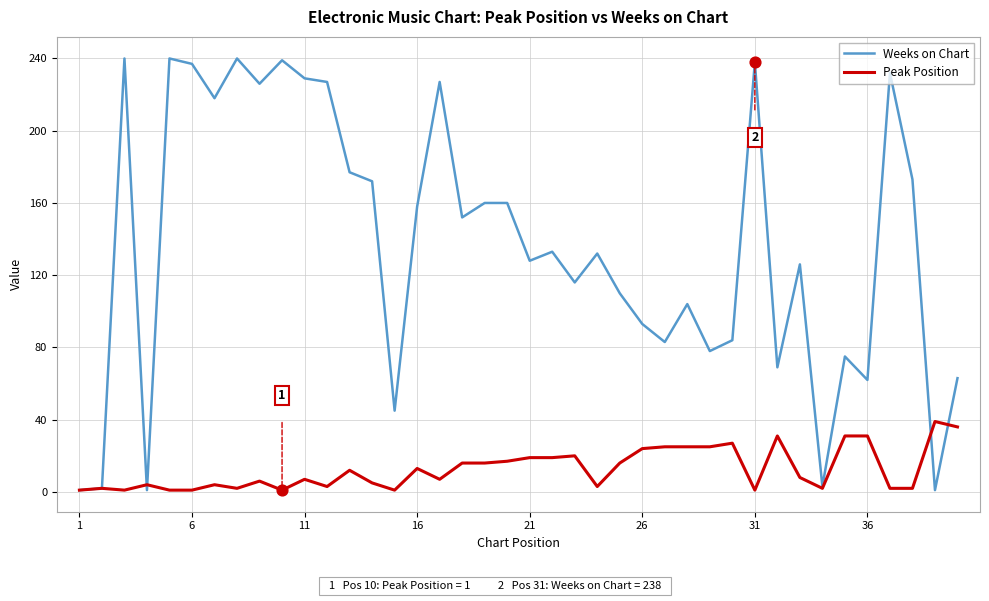

Which series has the widest spread of values?

Weeks on Chart